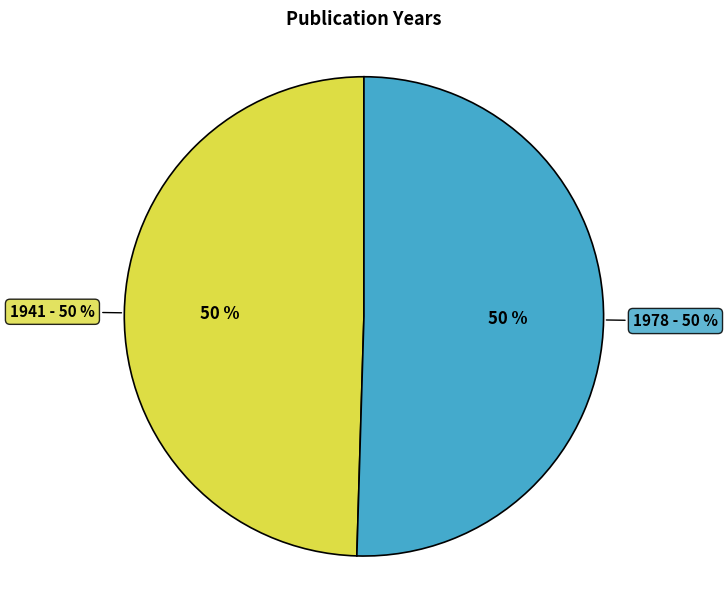

Which slice represents more than half of the pie?

1978